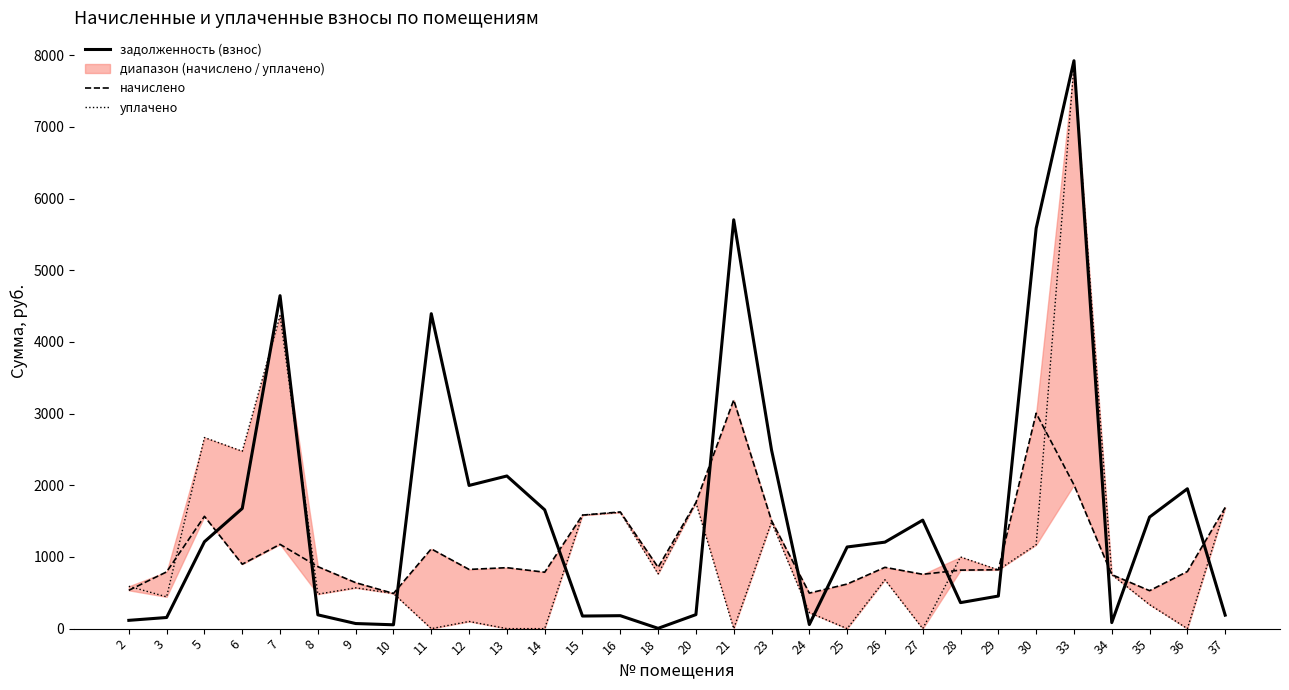

Does the chart display data point markers on the line(s)?

No